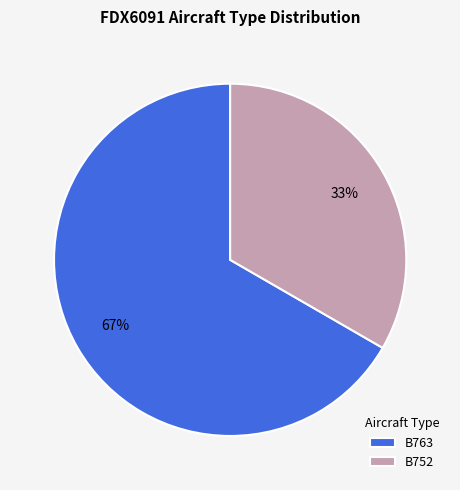

Is B763 the majority of the pie?

Yes